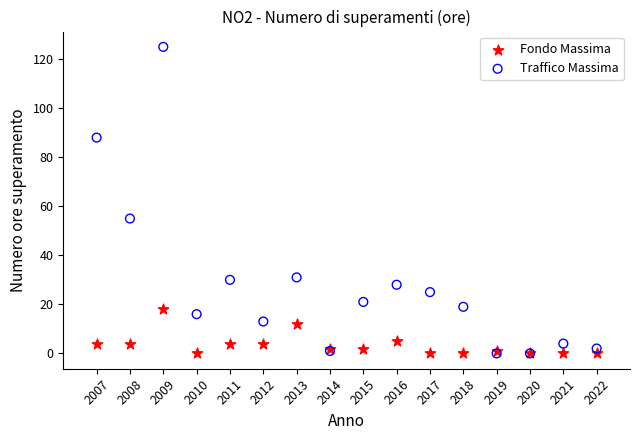

Across all series, what Y value is closest to 62?

55